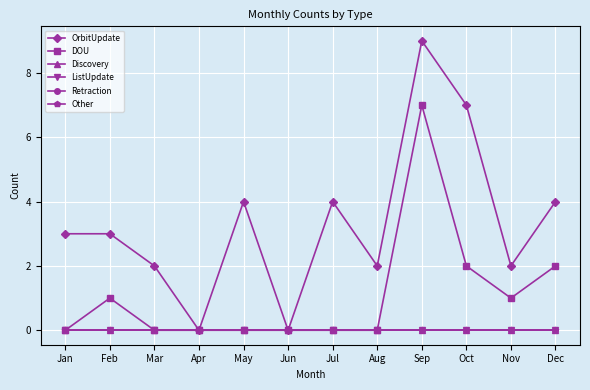

Is this an area chart (filled region under the line)?

No